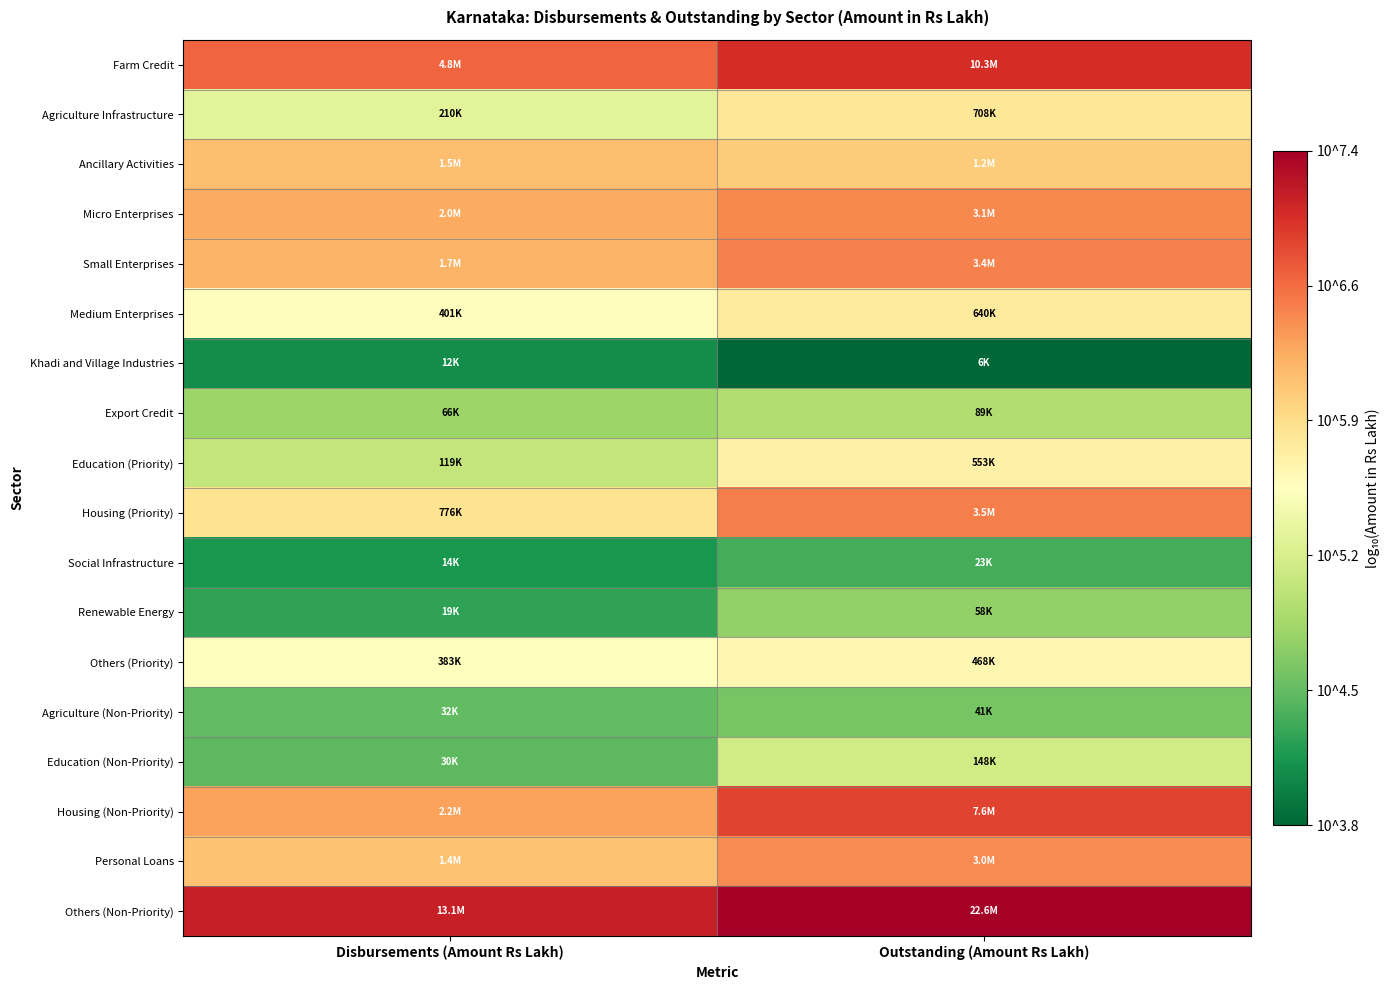

How many data points does each series have?

2